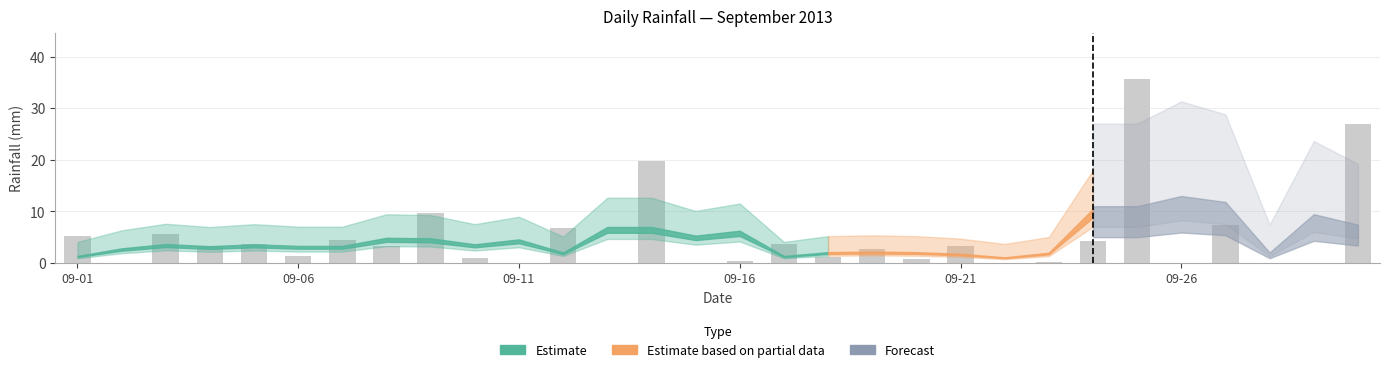

Are the bars horizontal?

No